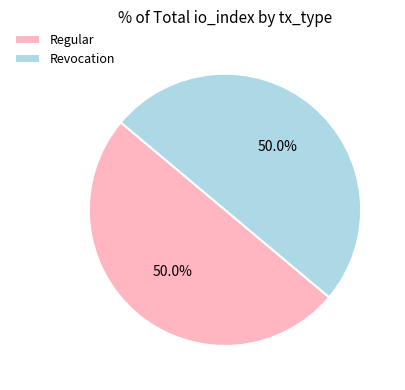

Do Revocation and Regular together represent more than half of the pie?

Yes